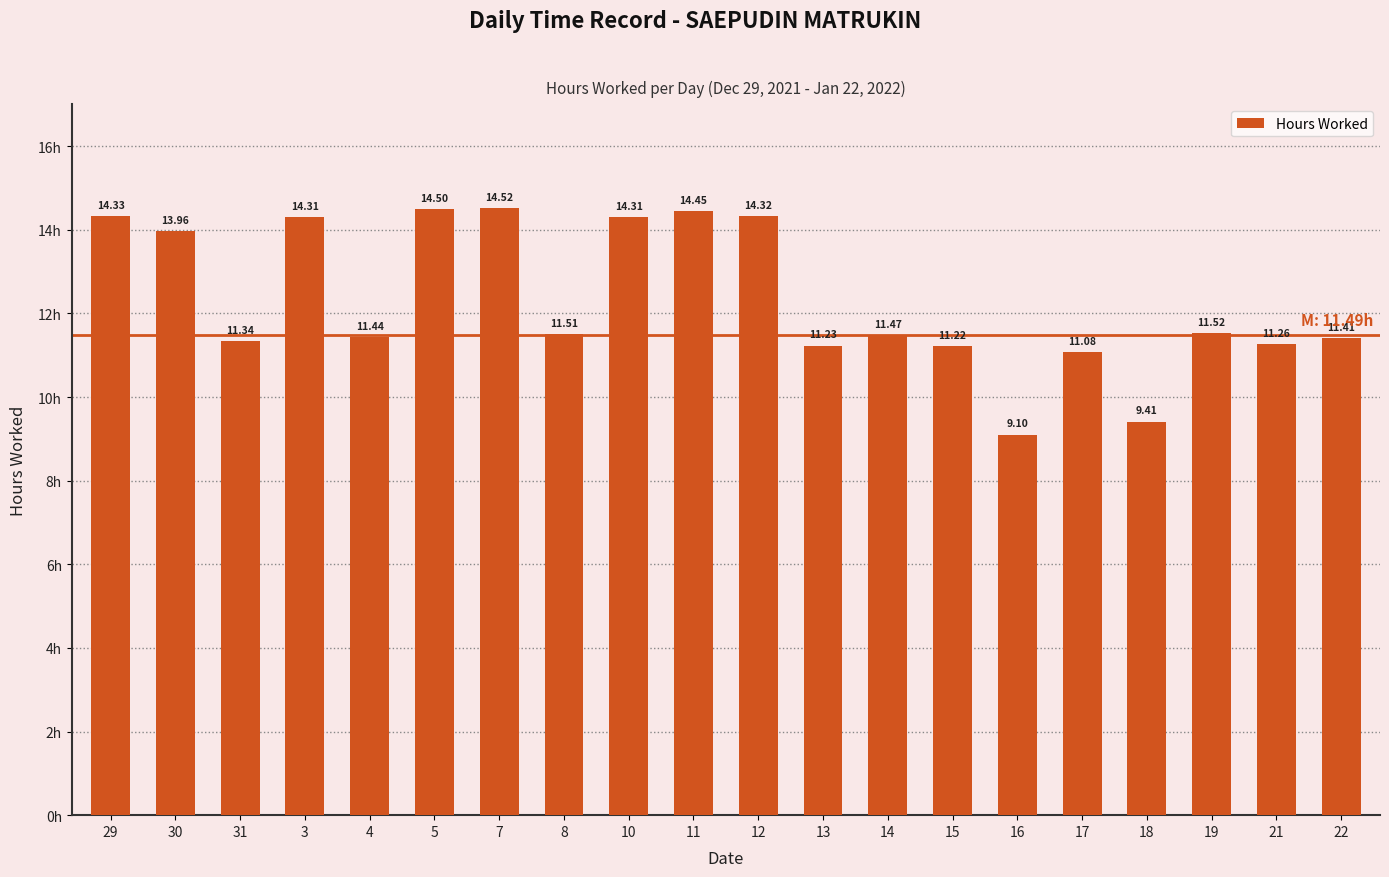

Where does the data first go above 11?

29